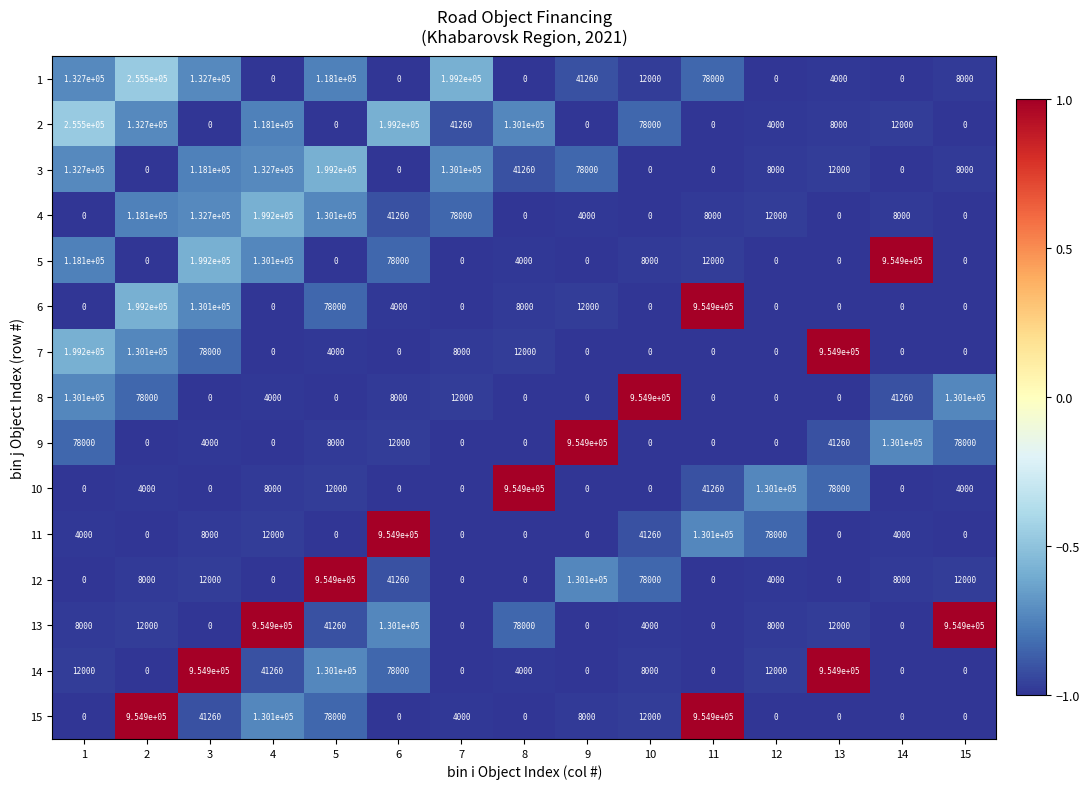

What is the maximum value for 14?

954900